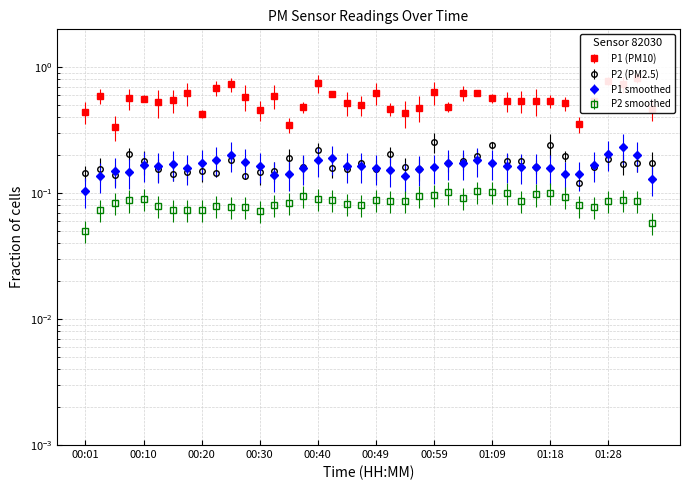

What is the average value of the P1 series?

0.6